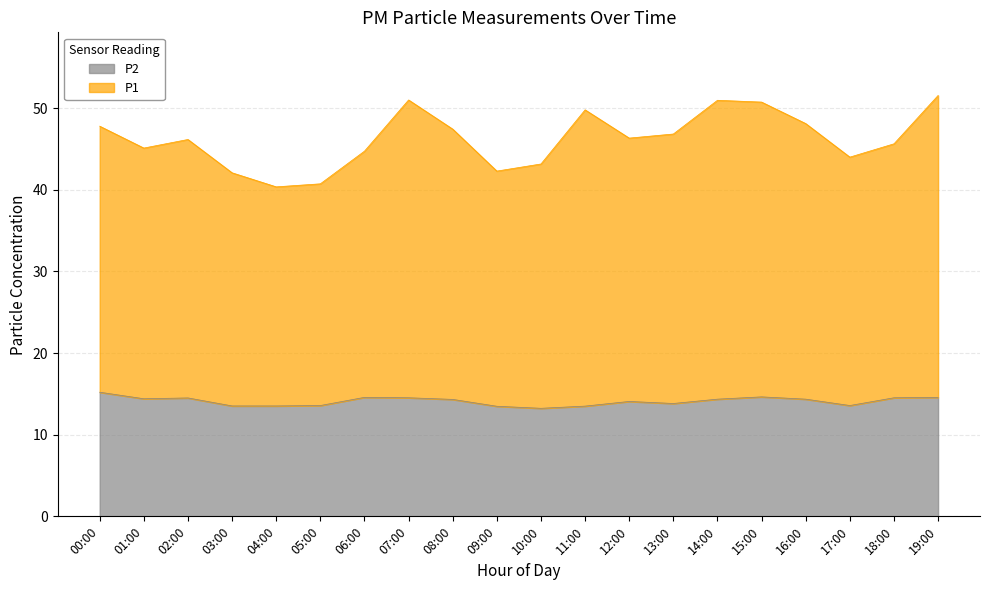

What is the average value of the P2 series?

14.1